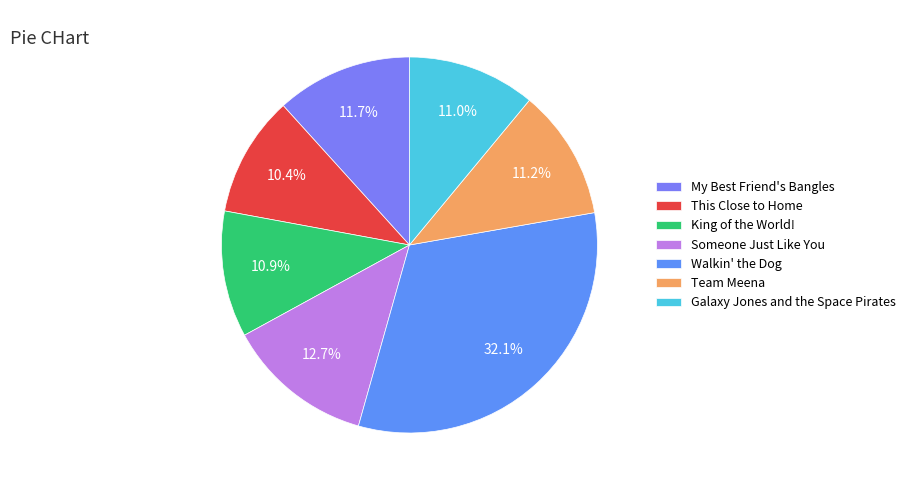

Does Walkin' the Dog account for over 50% of the chart?

No